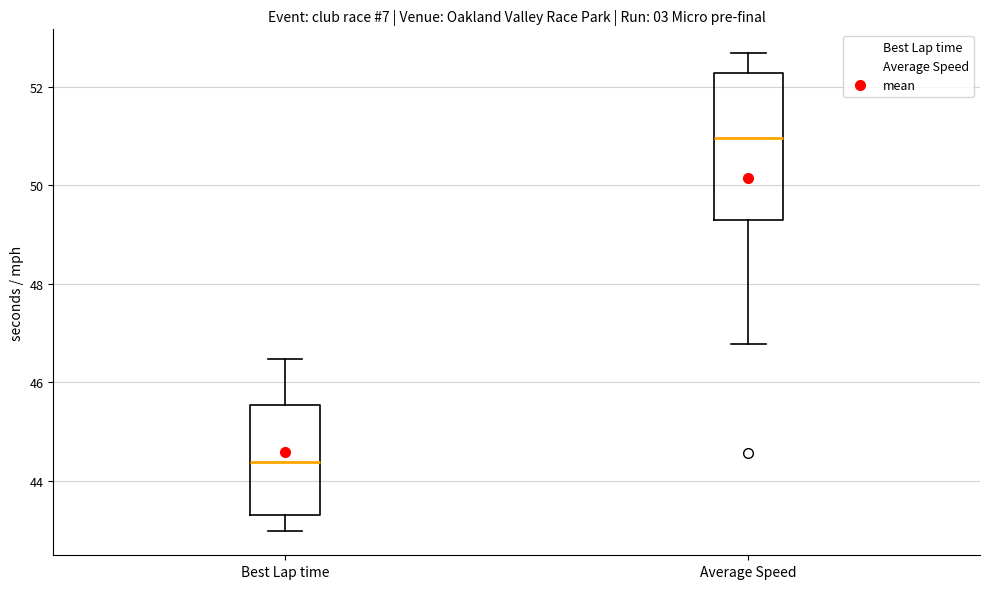

Reading left to right, read every box against the y-axis: the position of its median line, the range the box covers, and the ends of its whiskers. The values are not printed on the chart, so give them approximately, as read against the axis.

Best Lap time: median 44.4, box 43.4 to 45.6, whiskers 43.0 to 46.4
Average Speed: median 51.0, box 49.2 to 52.2, whiskers 46.8 to 52.6